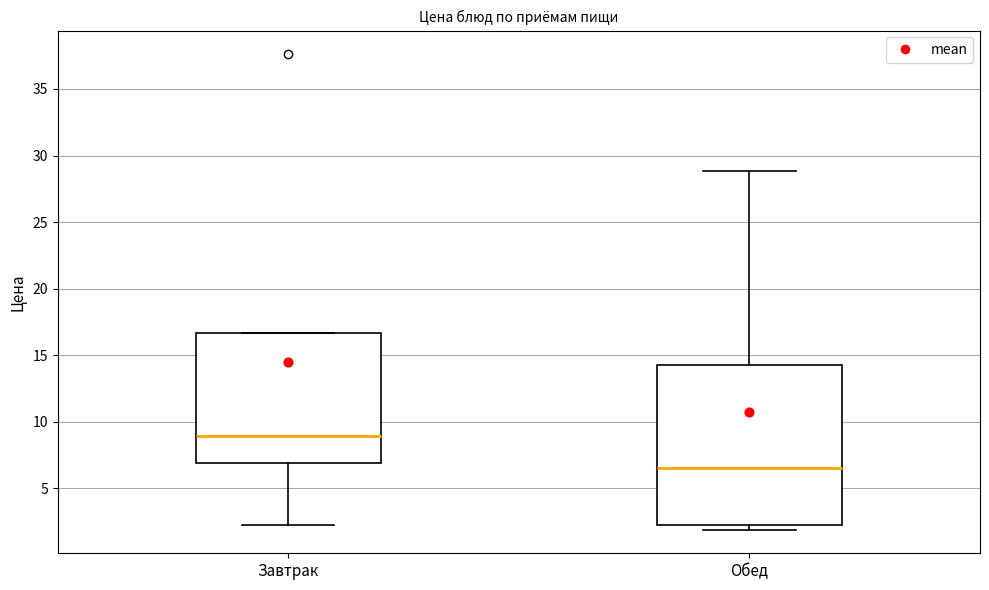

Reading left to right, transcribe this box plot: for each box, give where its median line is, the range the box spans, and where its two whiskers end, as read against the y-axis. The values are not printed on the chart, so give them approximately, as read against the axis.

Завтрак: median 9.0, box 7.0 to 16.5, whiskers 2.5 to 16.5
Обед: median 6.5, box 2.5 to 14.5, whiskers 2.0 to 29.0